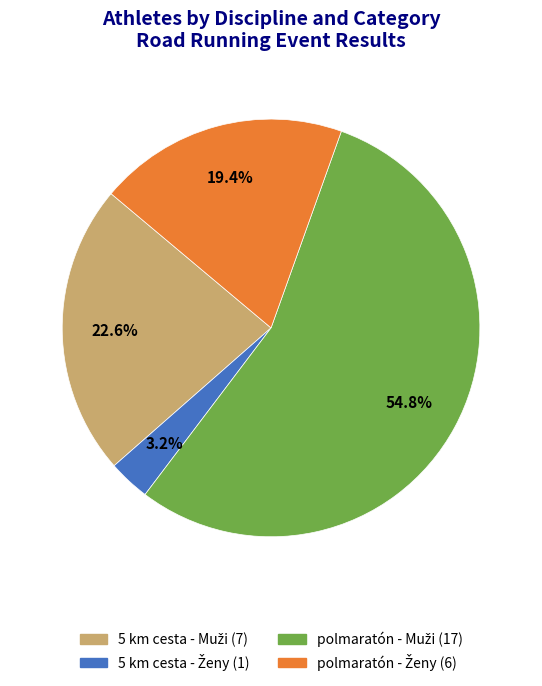

True or false: 5 km cesta - Ženy accounts for 3% of the total.

True